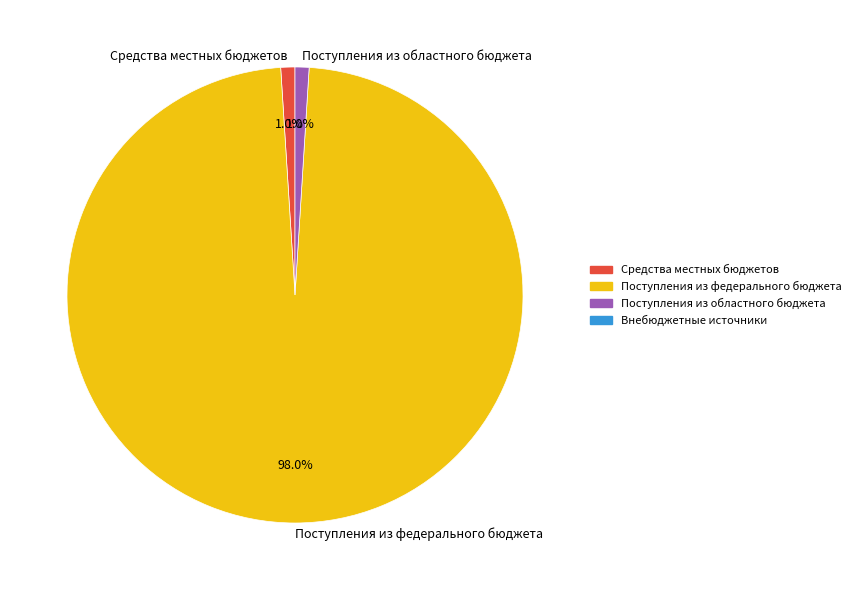

Is Поступления из федерального бюджета the majority of the pie?

Yes